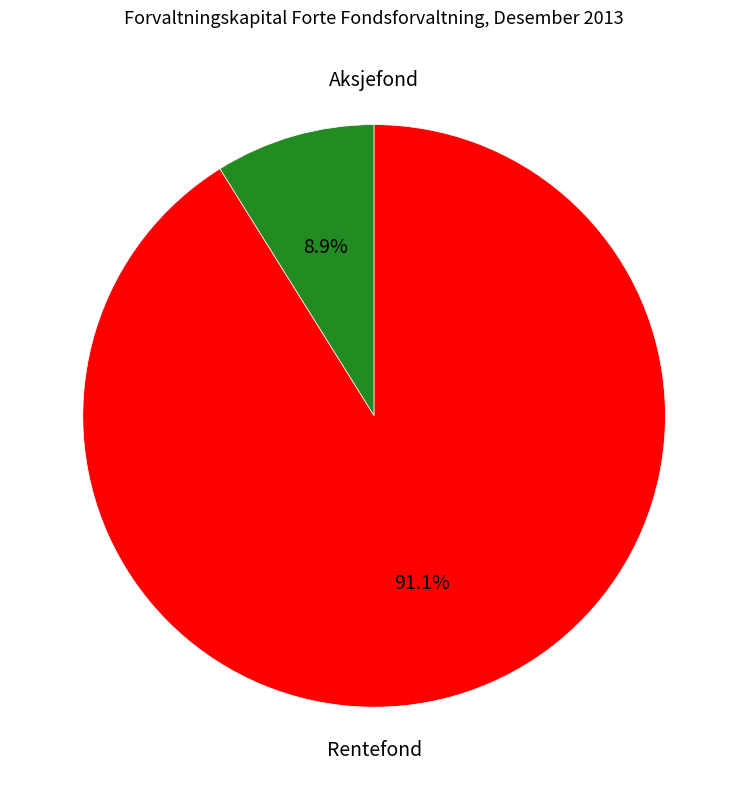

To the nearest percent, what is the difference between the largest and smallest slice percentages?

82%